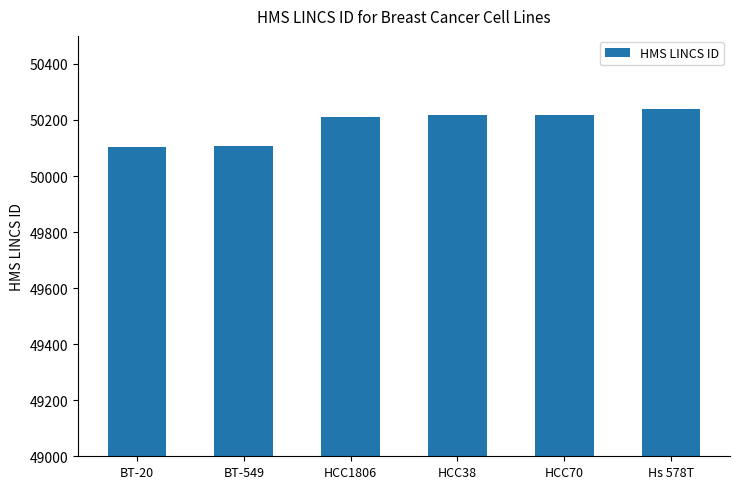

True or false: the data shows 50219 at HCC70.

True